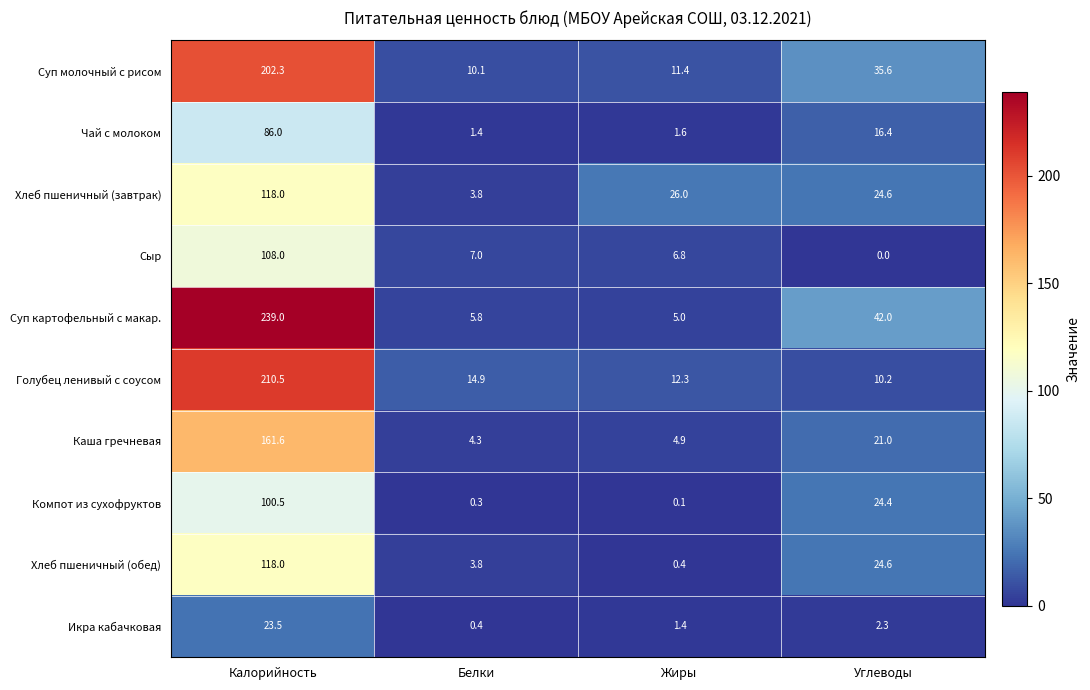

What is the spread (max minus min) of values at Белки?

14.6